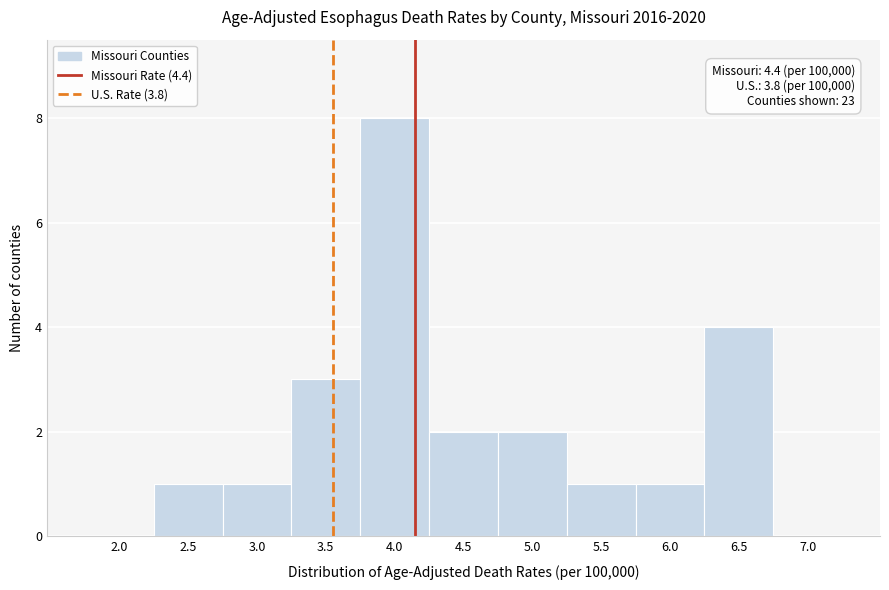

Reading right to left, list all the values displayed in this chart.

7.0=0	6.5=4	6.0=1	5.5=1	5.0=2	4.5=2	4.0=8	3.5=3	3.0=1	2.5=1	2.0=0